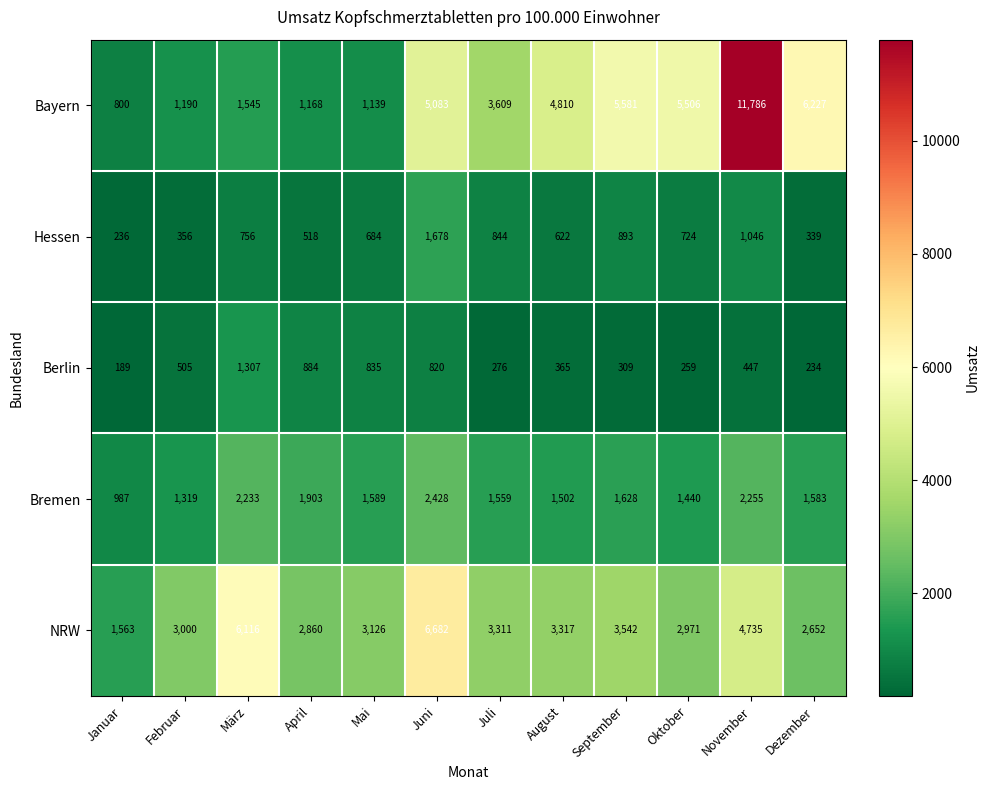

At which label does Berlin first exceed 447?

Februar